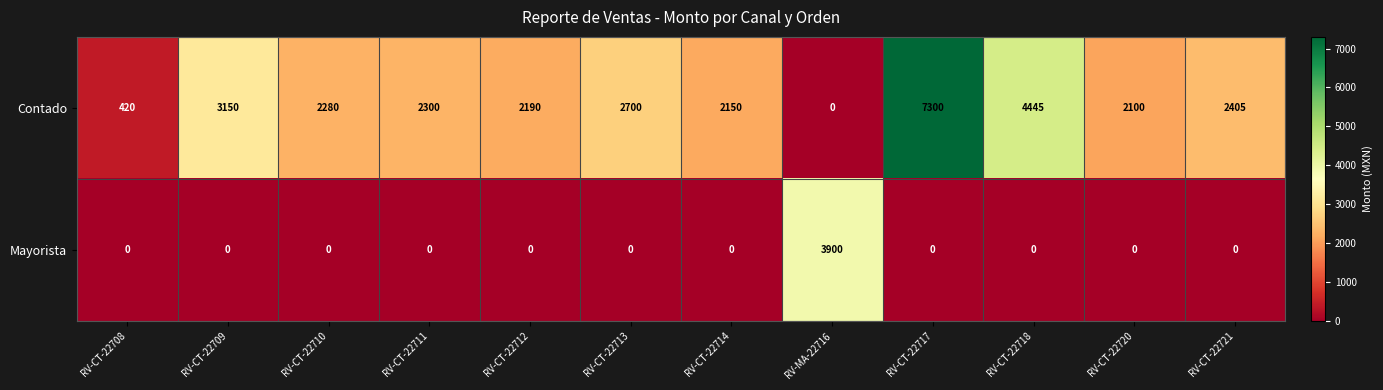

What is the difference between the Contado values at RV-CT-22714 and RV-CT-22721?

255